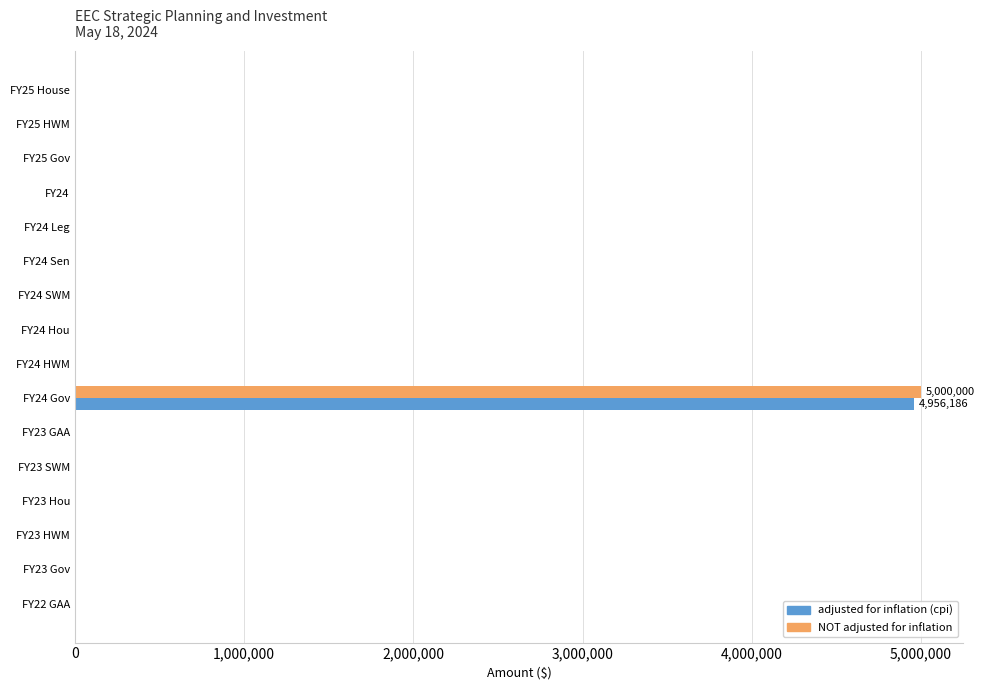

At which category is the sum across all series the highest?

9